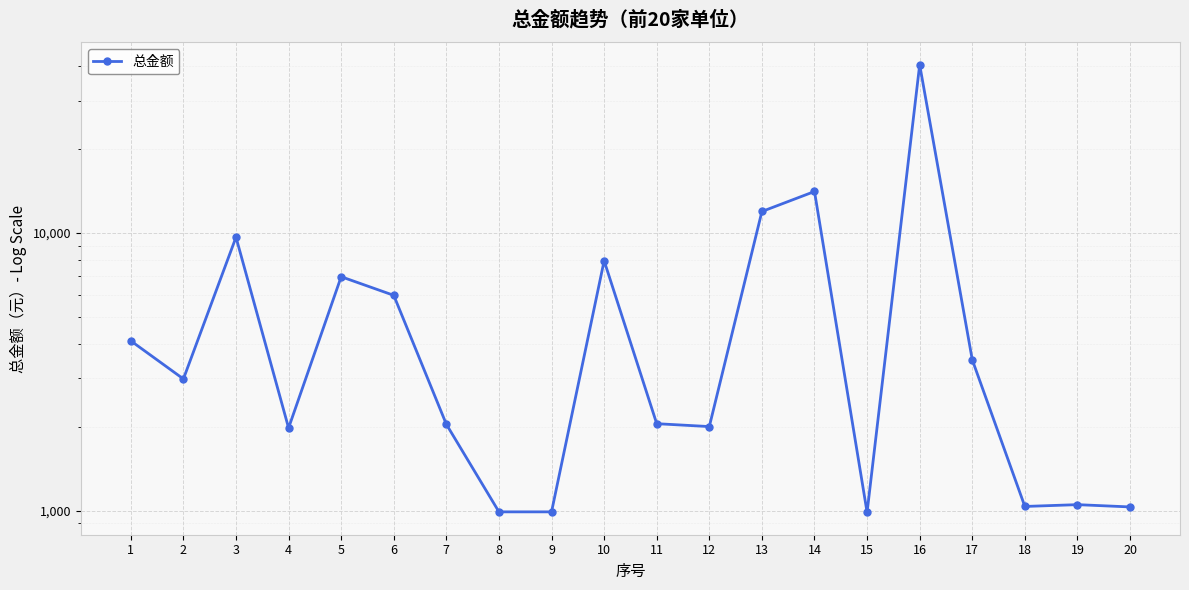

Rank the categories by value from highest to lowest.

16, 14, 13, 3, 10, 5, 6, 1, 17, 2, 11, 7, 12, 4, 19, 18, 20, 8, 9, 15